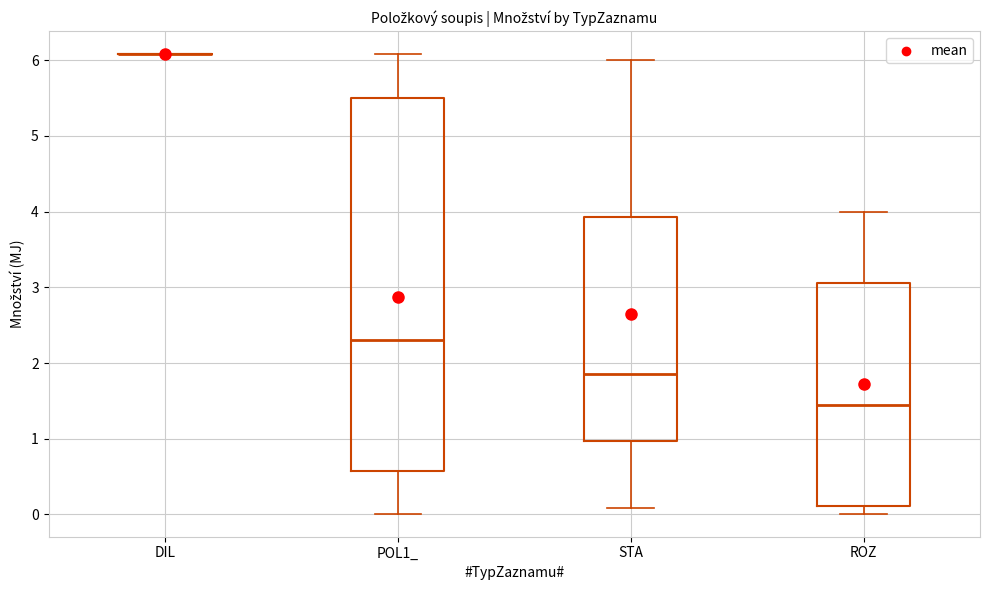

Comparing the boxes themselves (not the whiskers), which one is the tallest?

POL1_